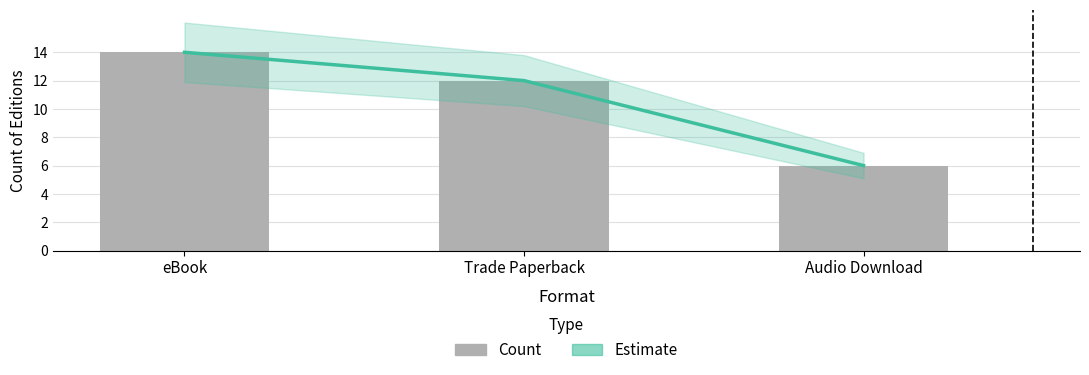

What is the total value across all series at Trade Paperback?

24